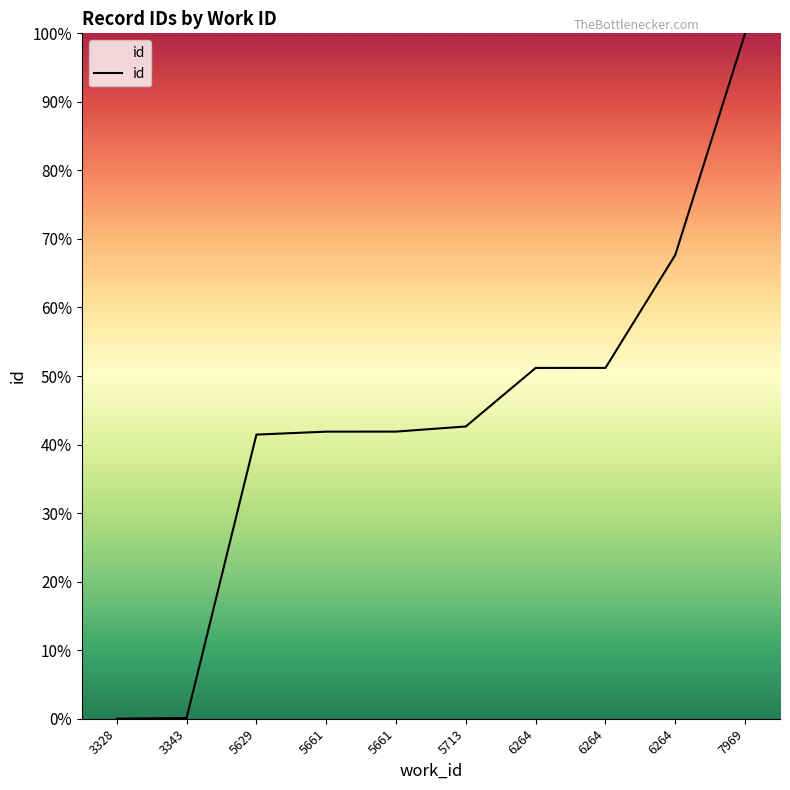

Does the chart display data point markers on the line(s)?

No